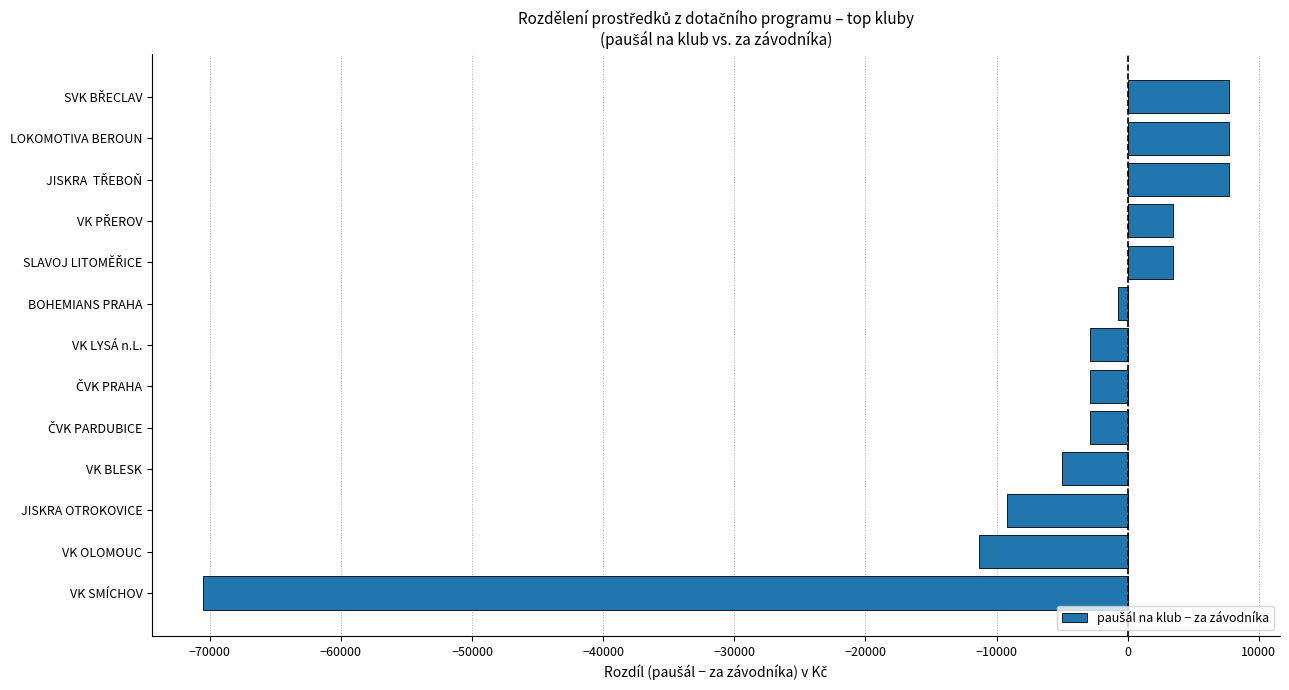

Reading bottom to top, what are all the values shown in this chart?

-70490.6	-11319.3	-9206.0	-4979.5	-2866.3	-2866.3	-2866.3	-753.0	3473.5	3473.5	7700.0	7700.0	7700.0